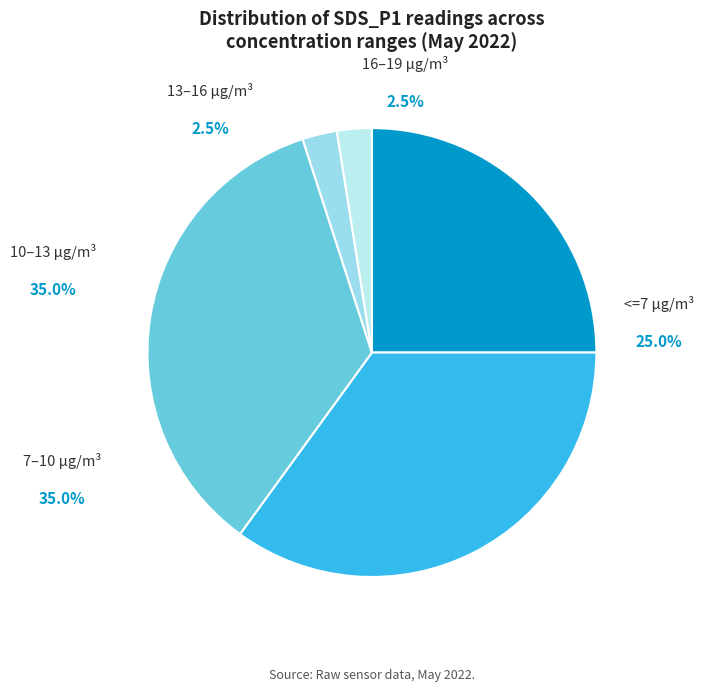

To the nearest percent, what portion does 4 represent?

3%